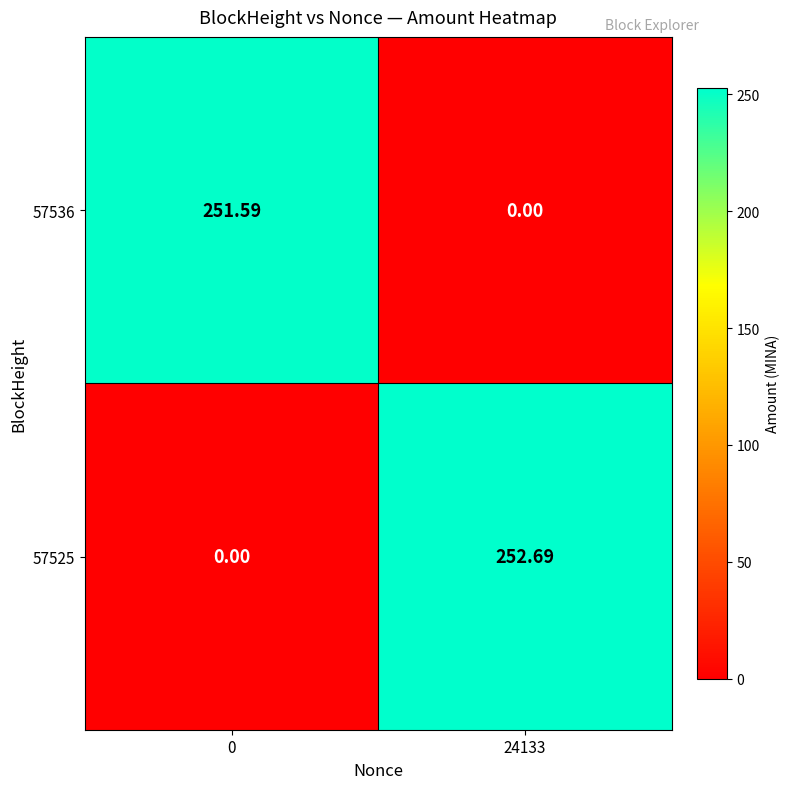

Is the value of 57525 at 24133 greater than the value of 57536 at 24133?

Yes